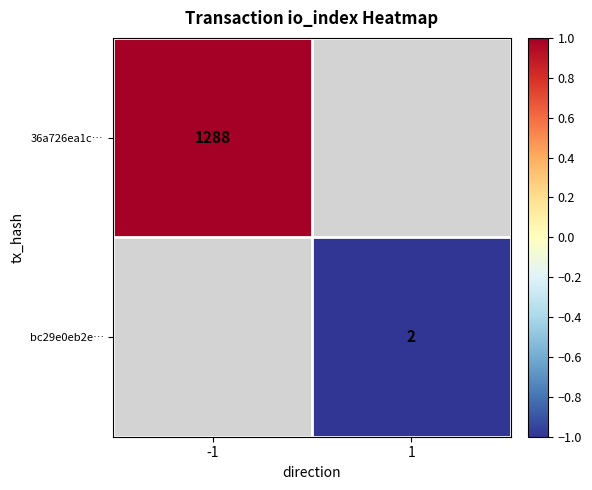

True or false: bc29e0eb2e… has a value of 2 at 1.

True